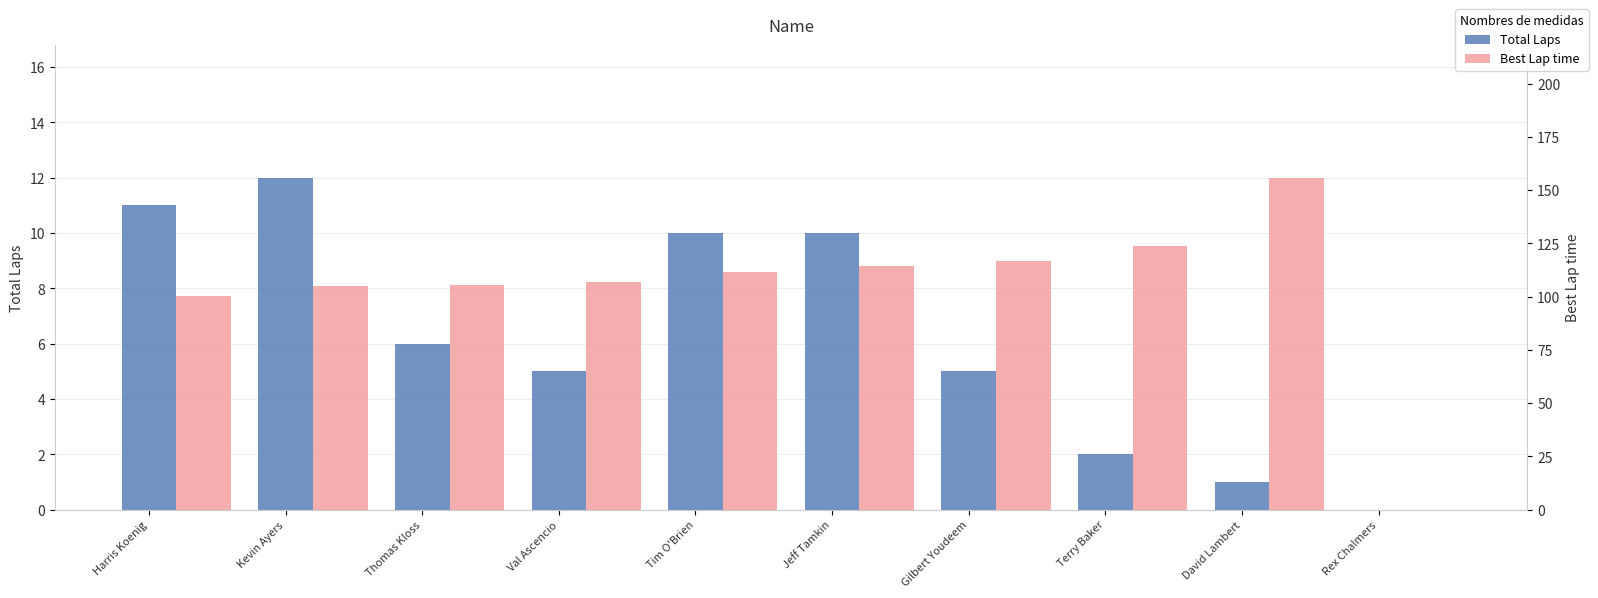

Which category has the highest value in the Best Lap time series?

David Lambert